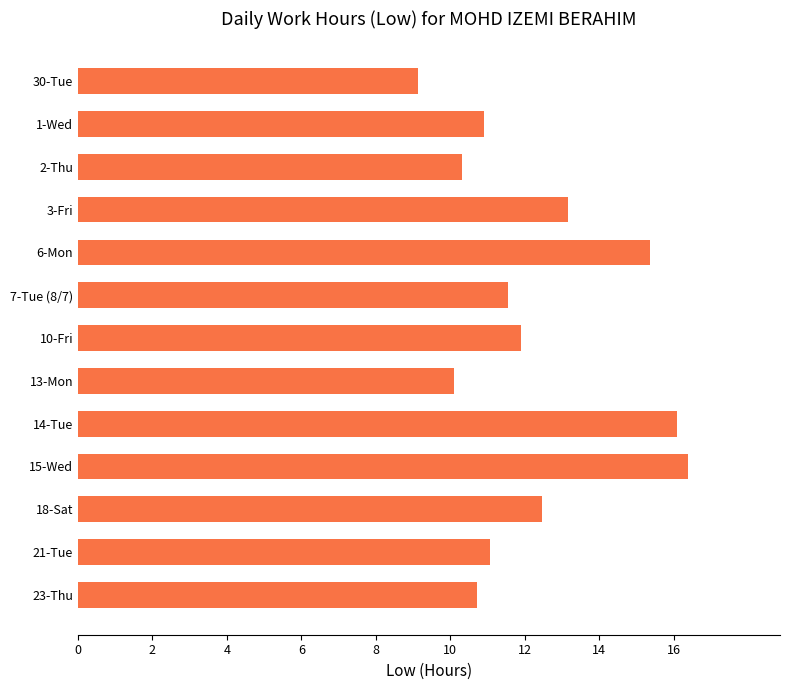

Approximately how many times larger is the value at 10-Fri compared to 7-Tue (8/7)?

1.0